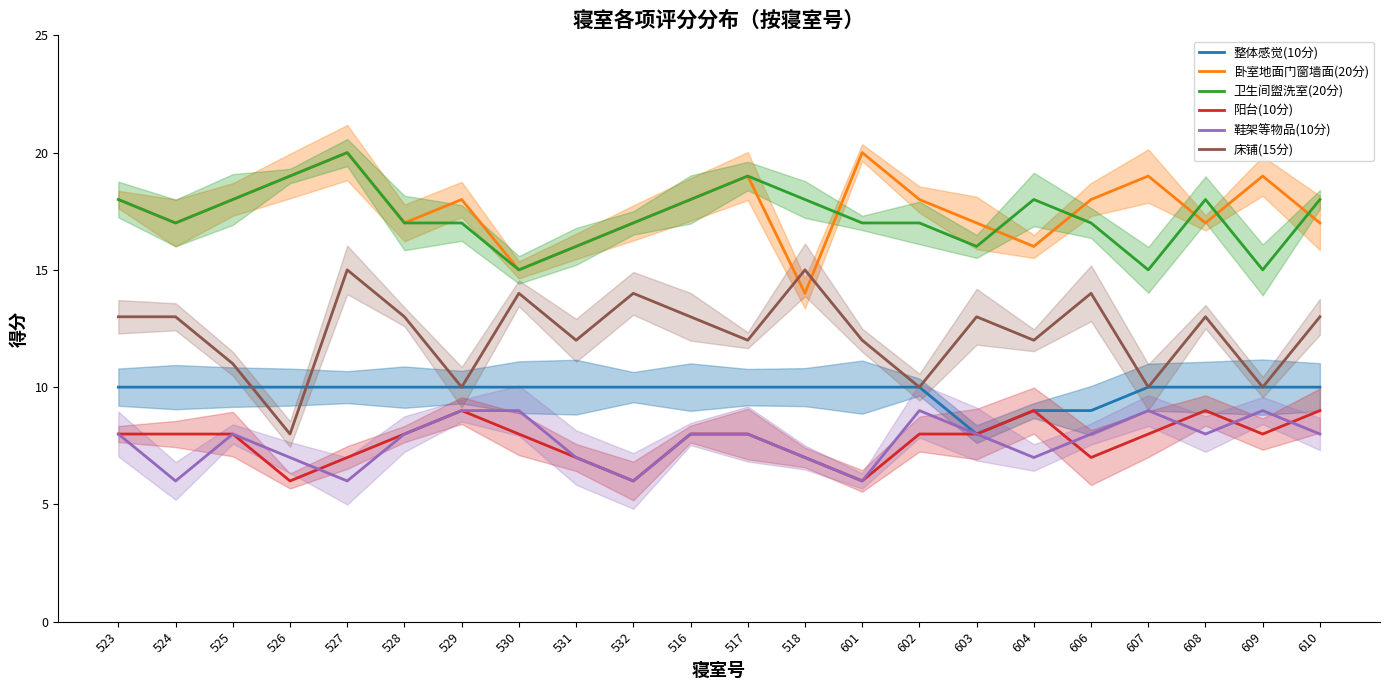

The value of 整体感觉(10分) at 532 is 10. True or false?

True